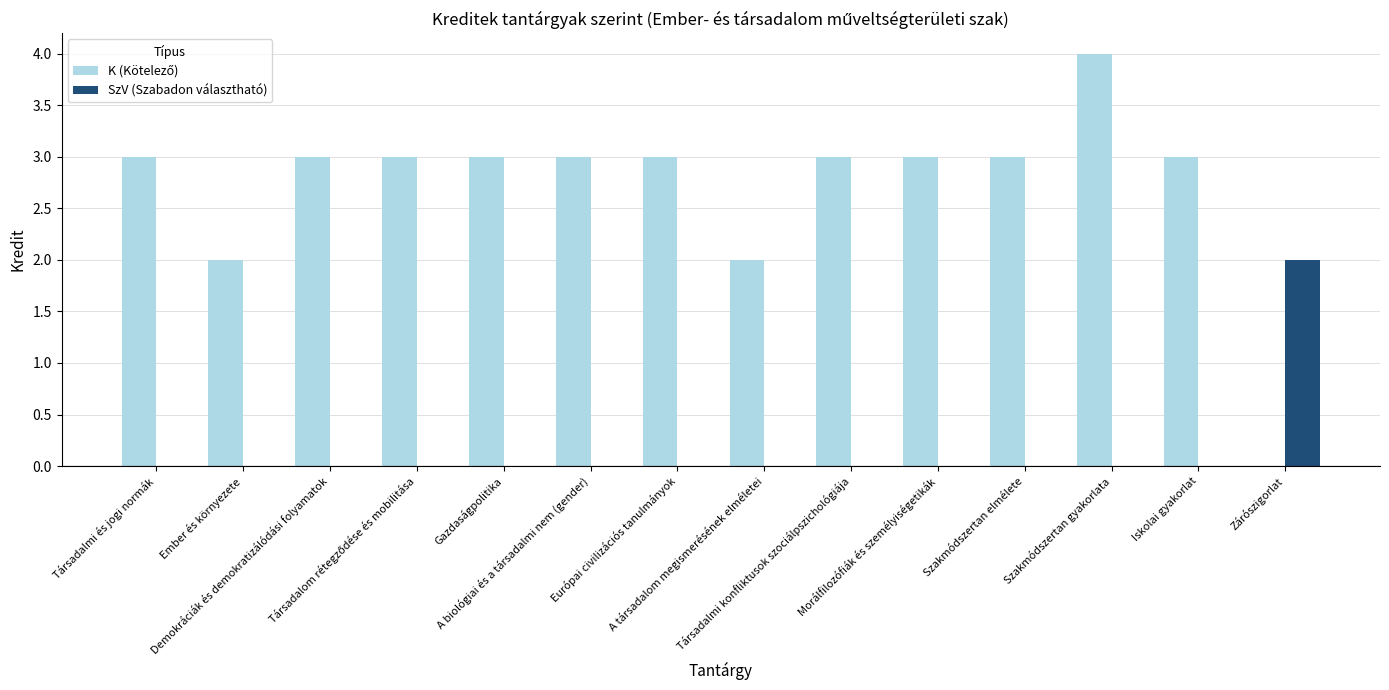

What is the maximum value shown in the chart?

4